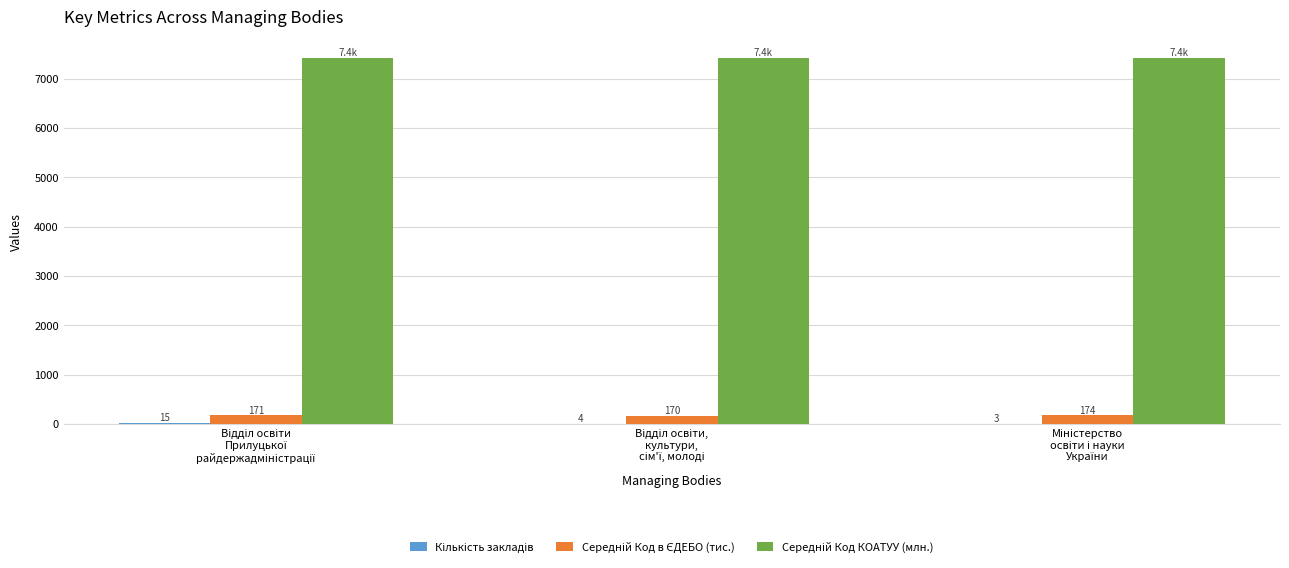

What is the greatest value displayed?

7424.2